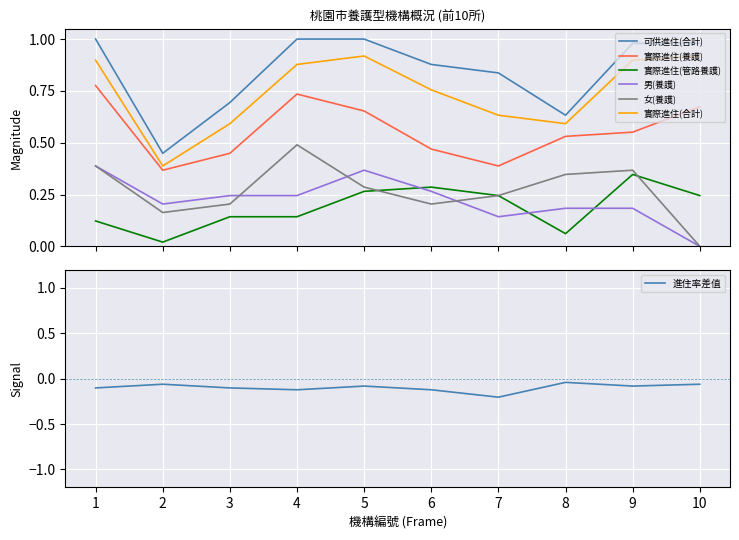

Rank the series at 7 from lowest to highest value.

男(養護), 實際進住(管路養護), 女(養護), 實際進住(養護), 實際進住(合計), 可供進住(合計)